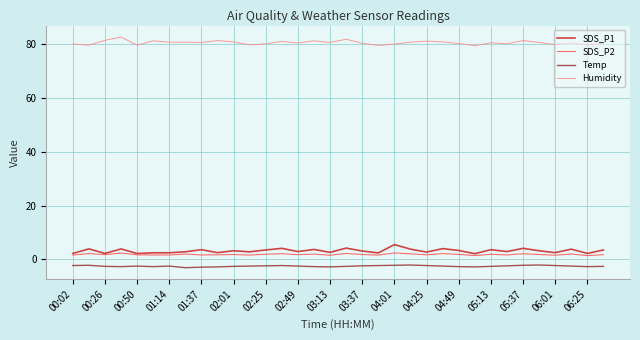

True or false: Temp and SDS_P1 cross at least once.

False